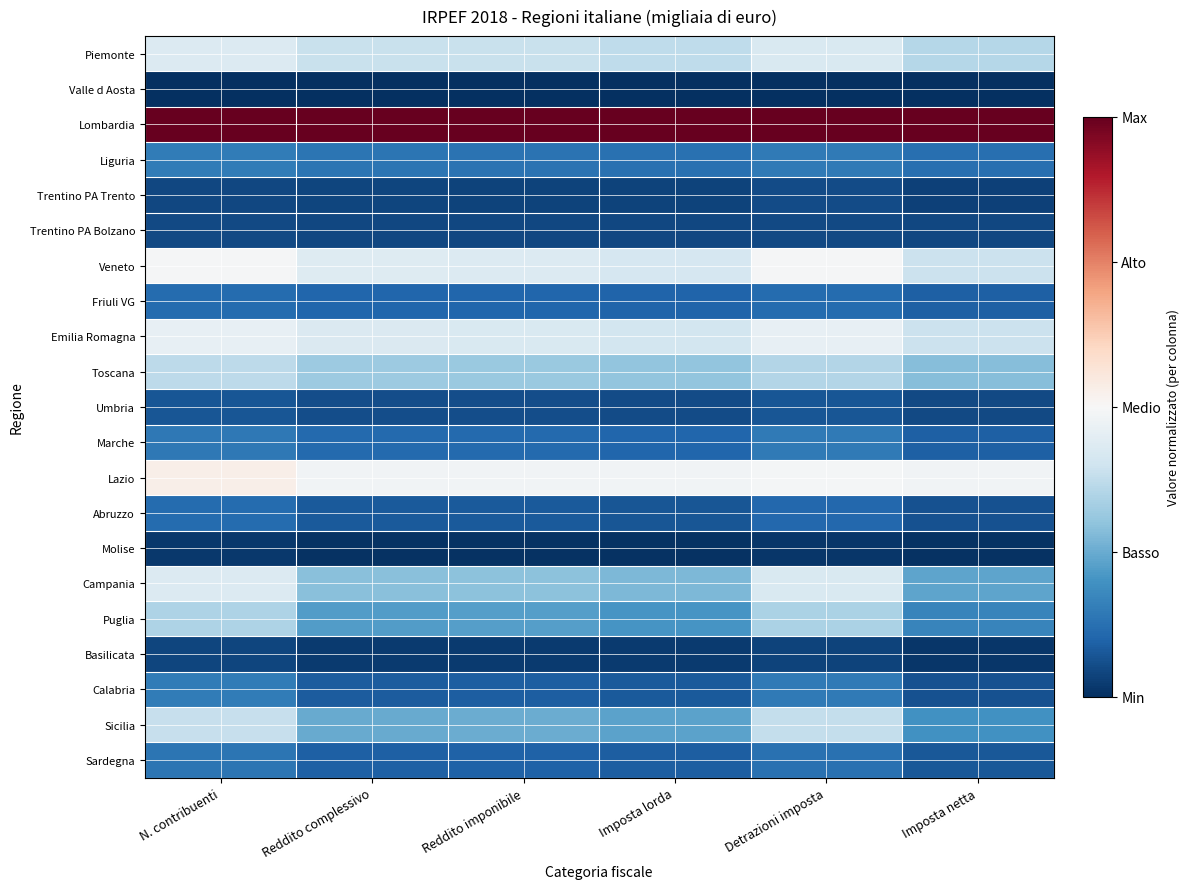

At Imposta netta, list the series in order from largest to smallest.

Lombardia, Lazio, Emilia Romagna, Veneto, Piemonte, Toscana, Campania, Sicilia, Puglia, Liguria, Friuli VG, Marche, Sardegna, Calabria, Abruzzo, Umbria, Trentino PA Bolzano, Trentino PA Trento, Basilicata, Molise, Valle d Aosta